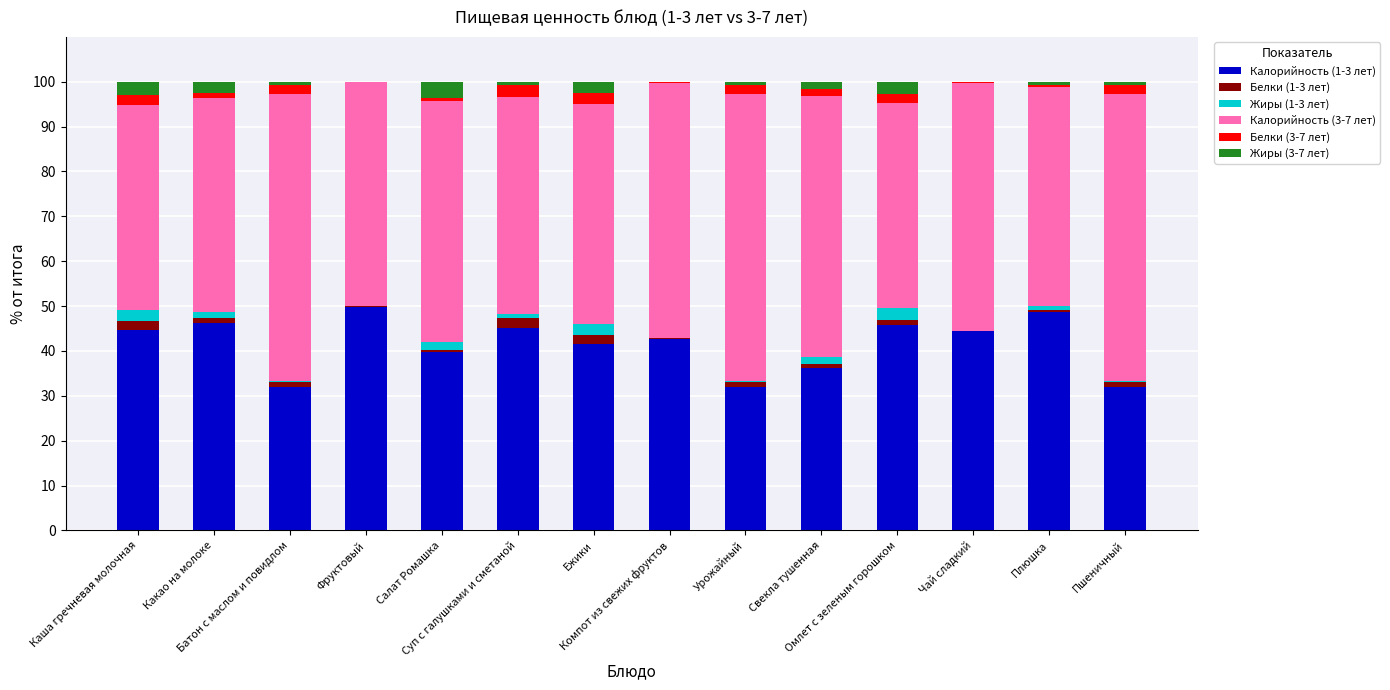

How many categories are shown in the chart?

14